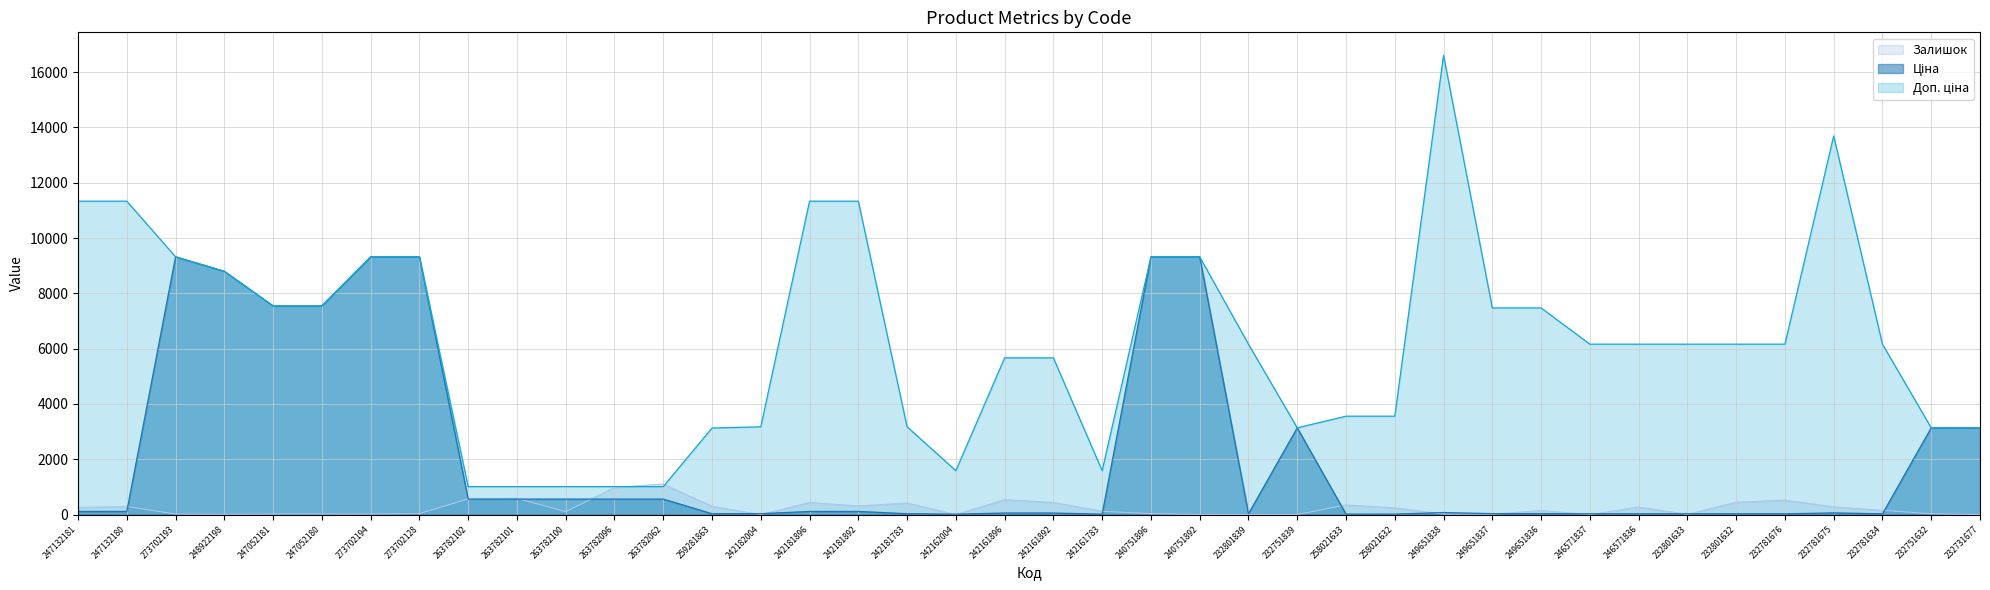

The value of Залишок at 242161783 is 69.2. True or false?

False